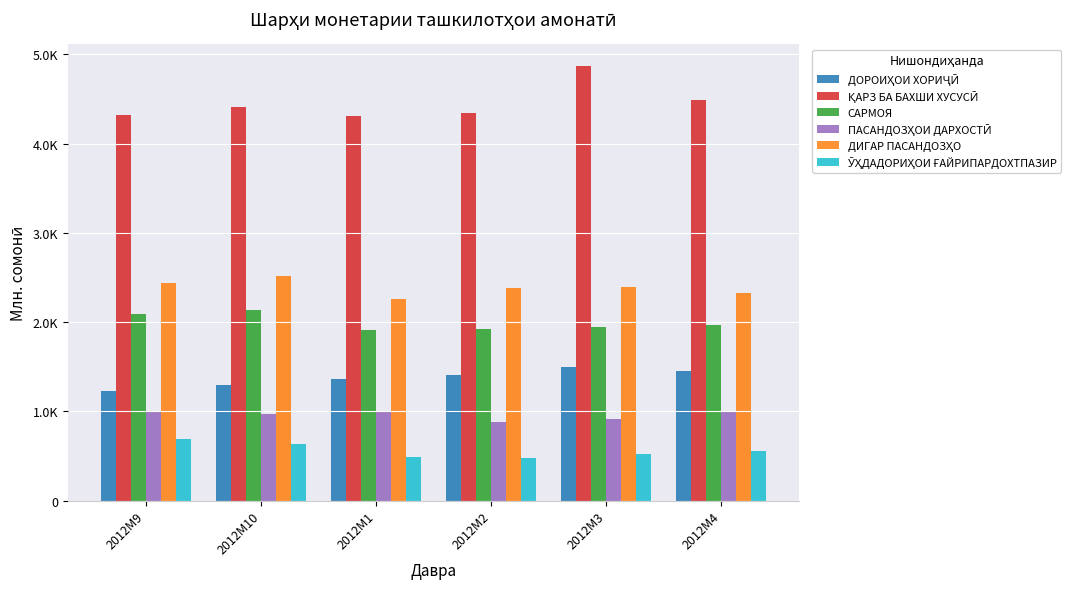

Reading right to left, what are all the values shown in this chart?

ДОРОИҲОИ ХОРИҶӢ: 2012M4=1448.2	2012M3=1500.3	2012M2=1402.3	2012M1=1357.8	2012M10=1296.8	2012M9=1229.5
ҚАРЗ БА БАХШИ ХУСУСӢ: 2012M4=4490.4	2012M3=4867.2	2012M2=4341.3	2012M1=4304.5	2012M10=4405.8	2012M9=4320.8
САРМОЯ: 2012M4=1964.5	2012M3=1943.8	2012M2=1927.7	2012M1=1908.2	2012M10=2137.8	2012M9=2087.1
ПАСАНДОЗҲОИ ДАРХОСТӢ: 2012M4=987.7	2012M3=915.9	2012M2=882.9	2012M1=1005.8	2012M10=967.7	2012M9=1006.2
ДИГАР ПАСАНДОЗҲО: 2012M4=2322.1	2012M3=2396.9	2012M2=2386.4	2012M1=2257.9	2012M10=2516.5	2012M9=2438.5
ӮҲДАДОРИҲОИ ҒАЙРИПАРДОХТПАЗИР: 2012M4=550.9	2012M3=519.9	2012M2=480.9	2012M1=488.7	2012M10=636.1	2012M9=695.6